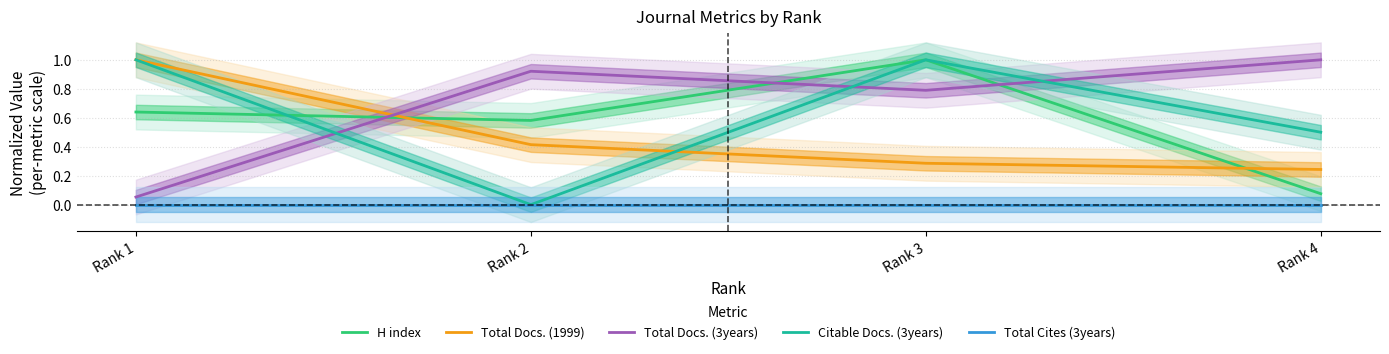

What is the difference between the maximum and second lowest values in the H index series?

0.4